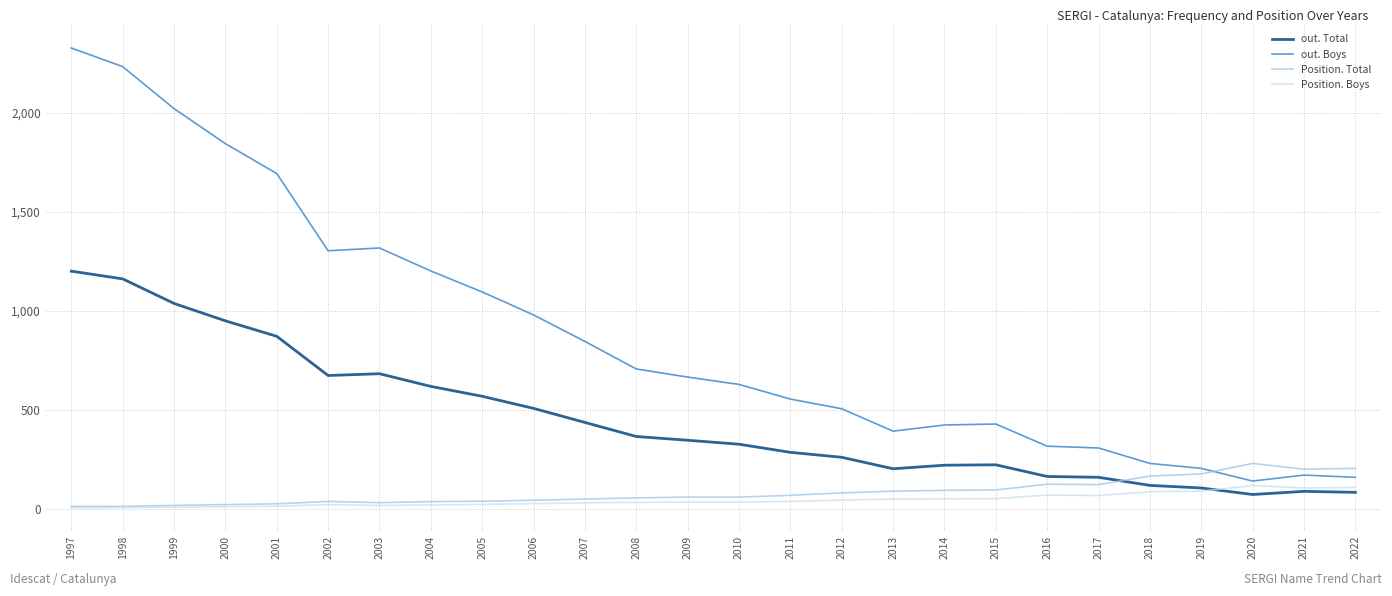

What is the maximum value for Position. Boys?

116